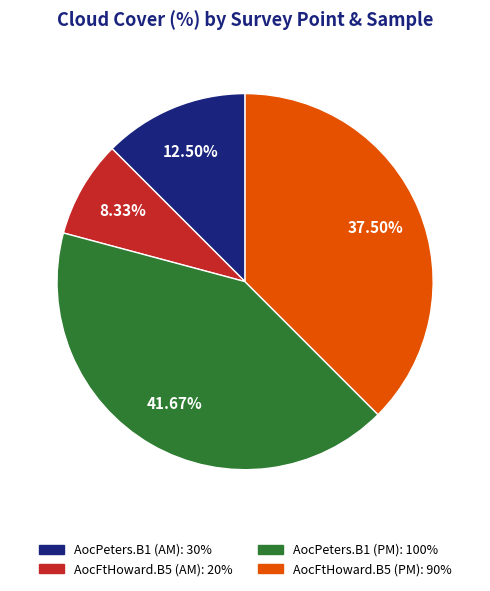

Is AocPeters.B1 (AM) the majority of the pie?

No